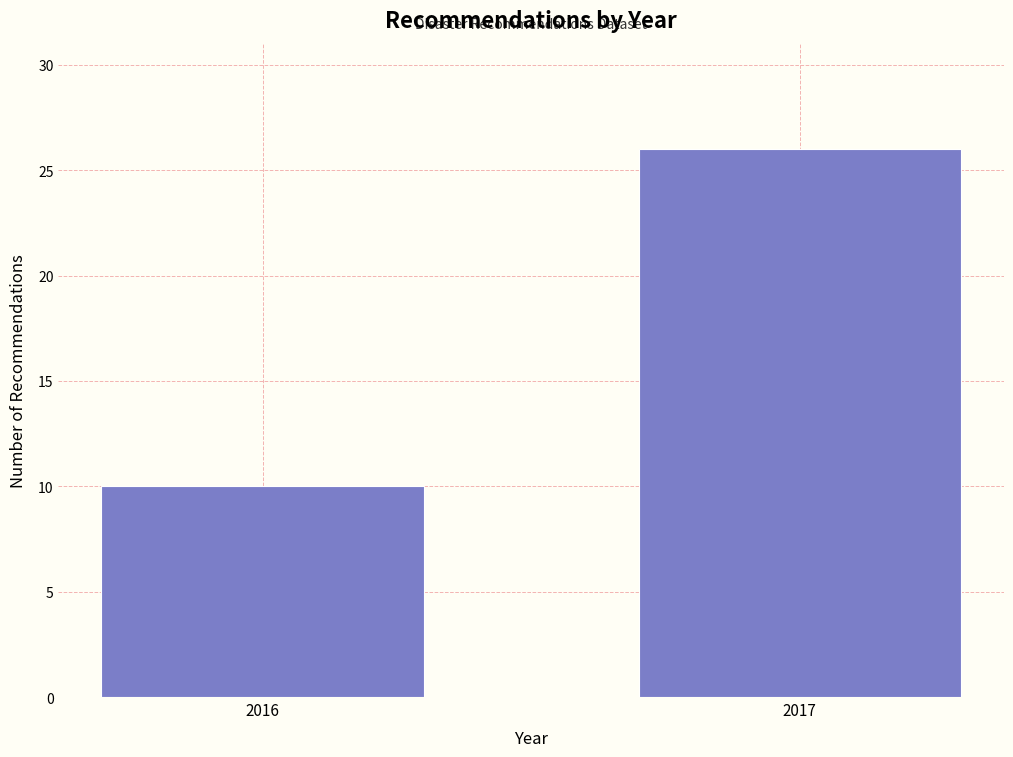

Reading left to right, what are all the values shown in this chart?

2016=10	2017=26